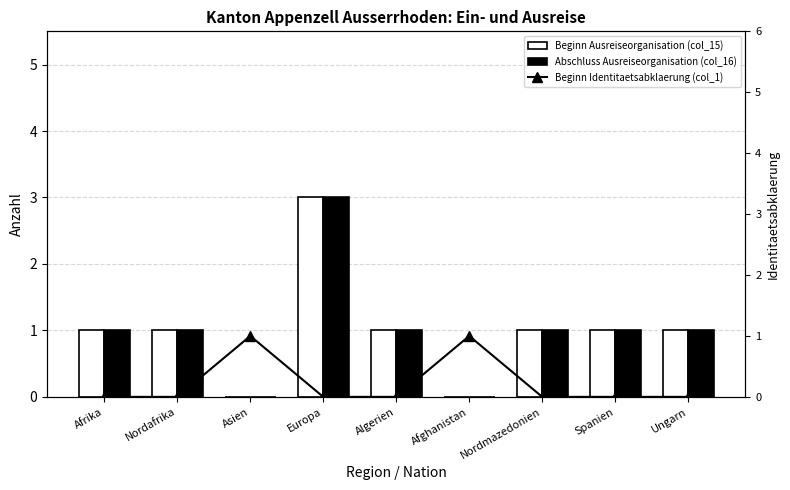

Between Spanien and Afghanistan, which is larger?

Spanien